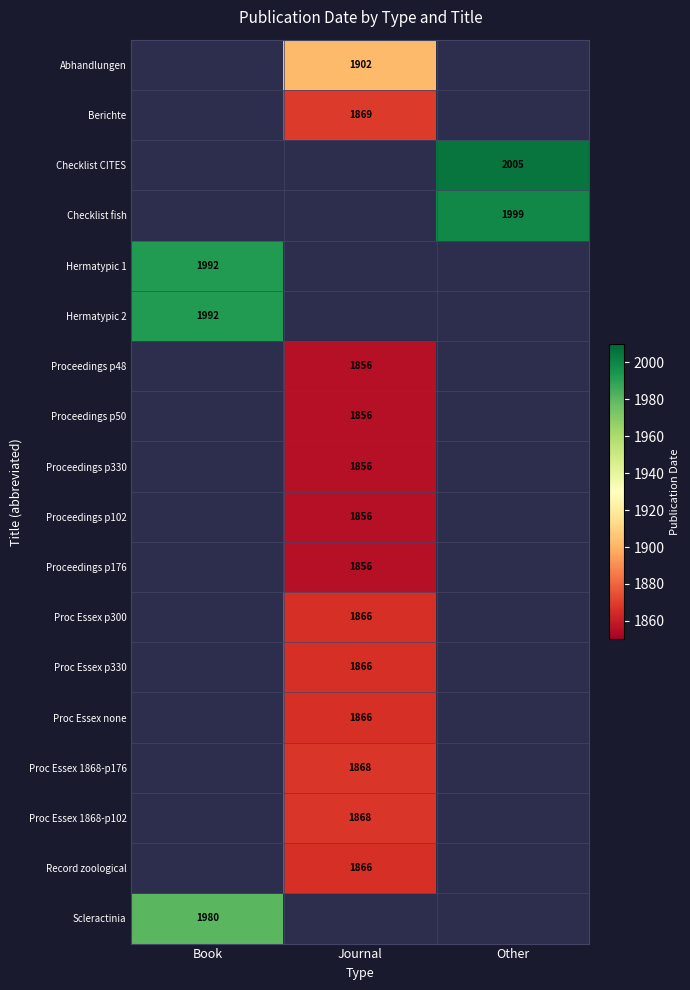

The value of Scleractinia at Book is 1980. True or false?

True